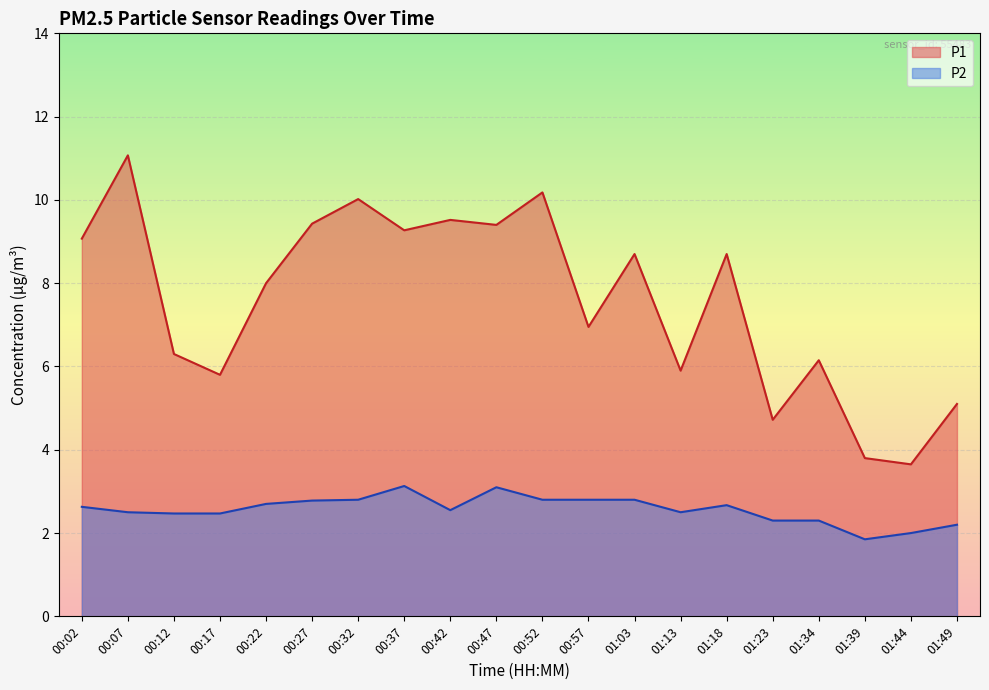

List the labels in order of P2 value, largest first.

00:37, 00:47, 00:32, 00:52, 00:57, 01:03, 00:27, 00:22, 01:18, 00:02, 00:42, 00:07, 01:13, 00:12, 00:17, 01:23, 01:34, 01:49, 01:44, 01:39